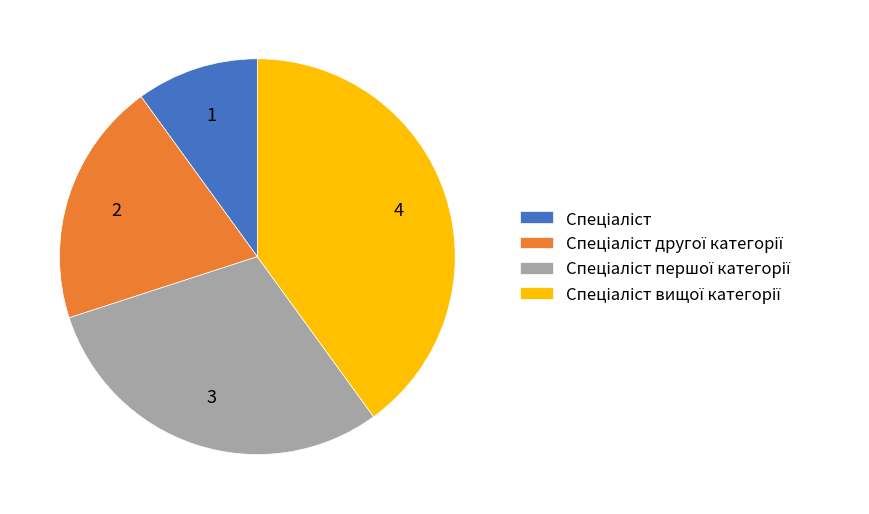

Is there a majority slice in this chart?

No